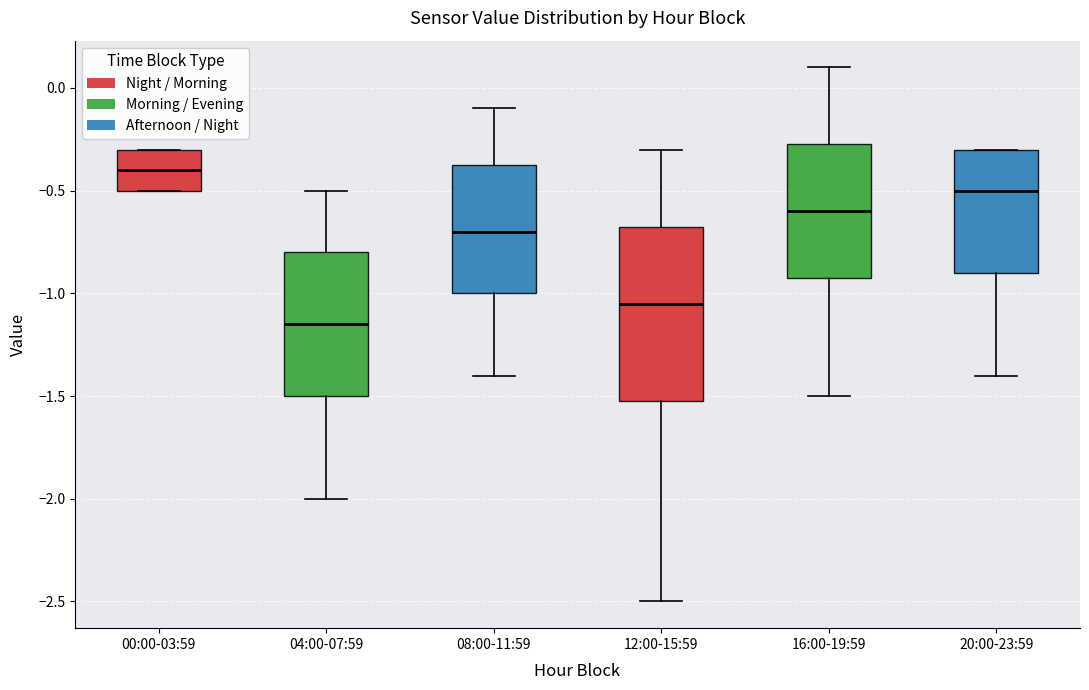

Which box is the tallest, from its lower edge to its upper edge?

12:00-15:59